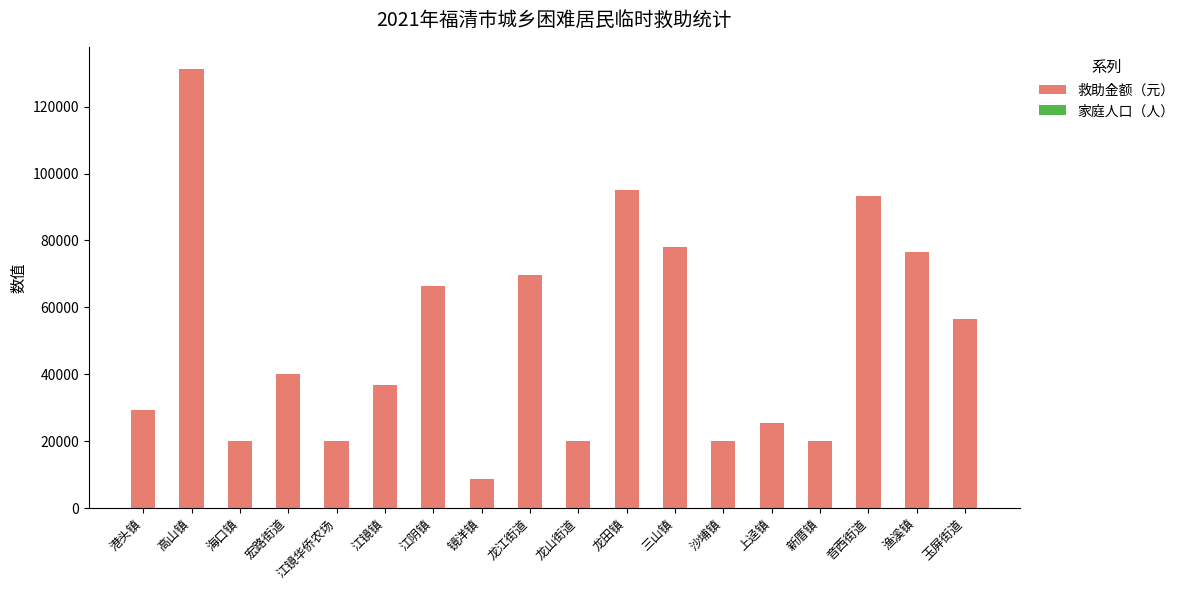

What is the highest value of the 救助金额（元） series?

131300